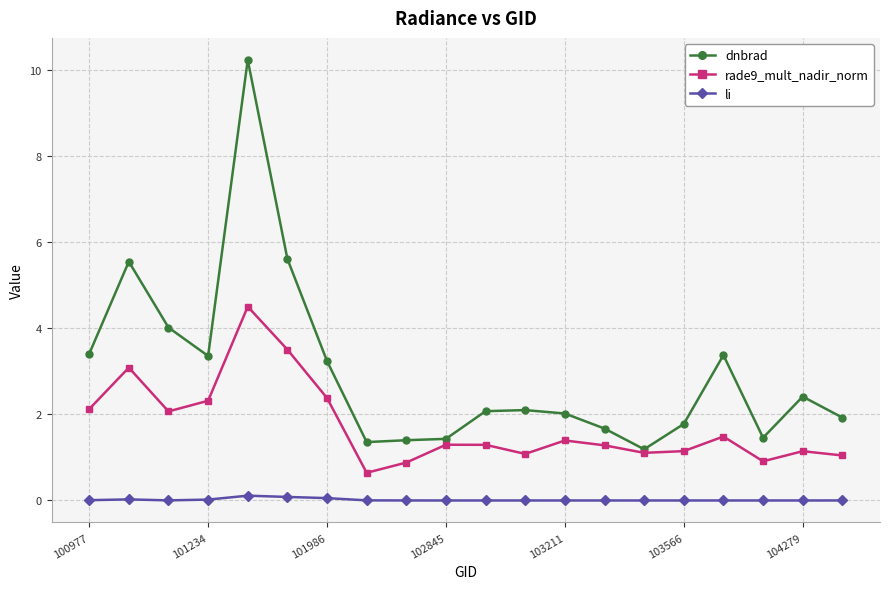

What is the average value of the dnbrad series?

3.0